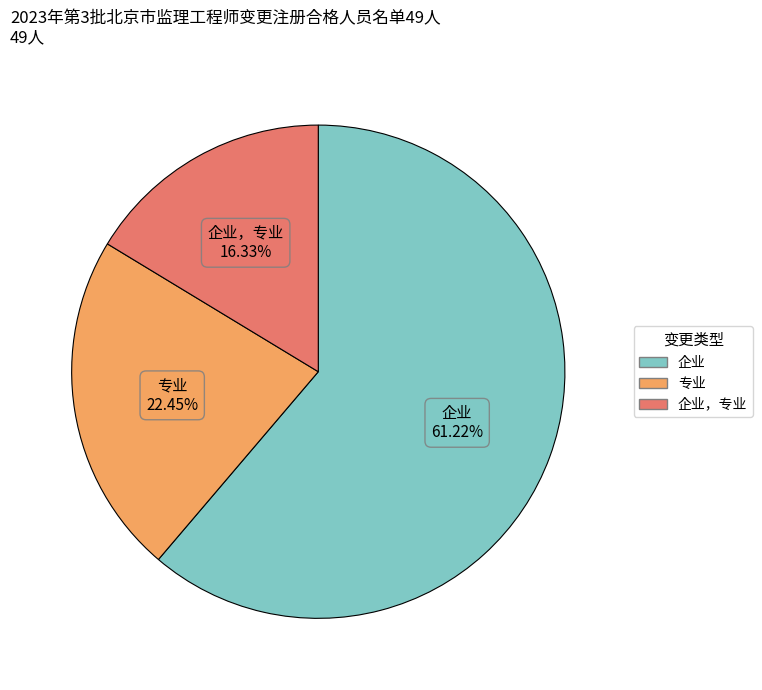

Is there a majority slice in this chart?

Yes